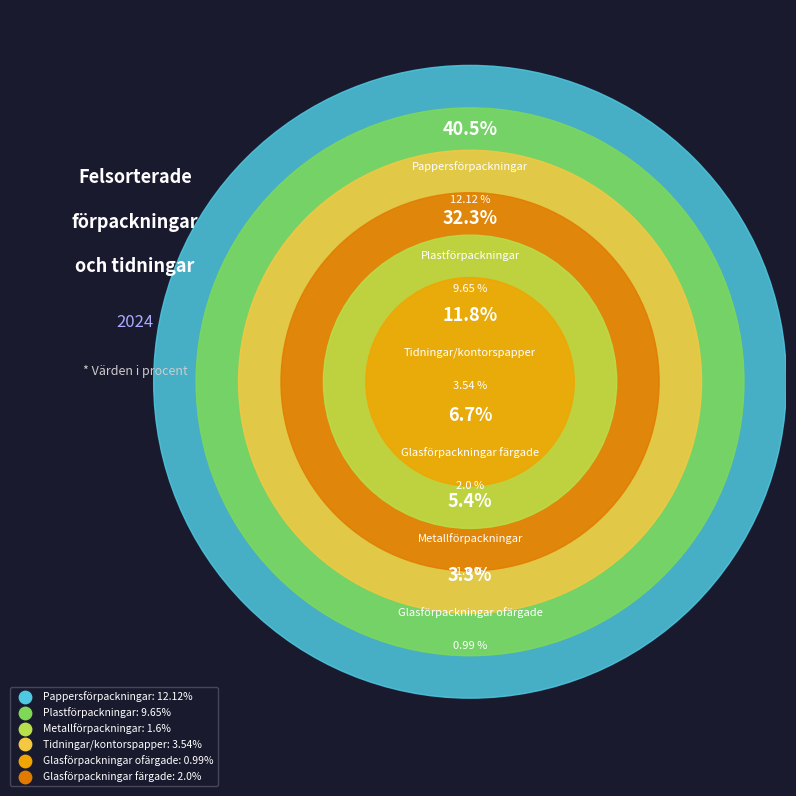

How many segments does this pie chart have?

6